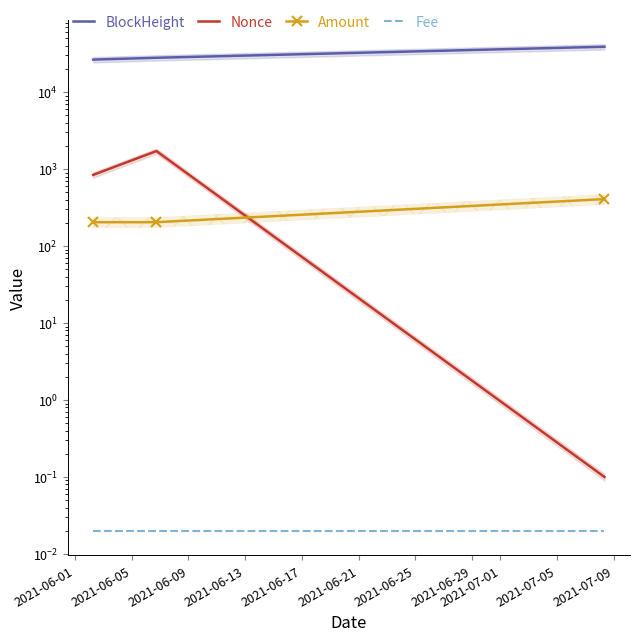

How many lines are shown in the chart?

4